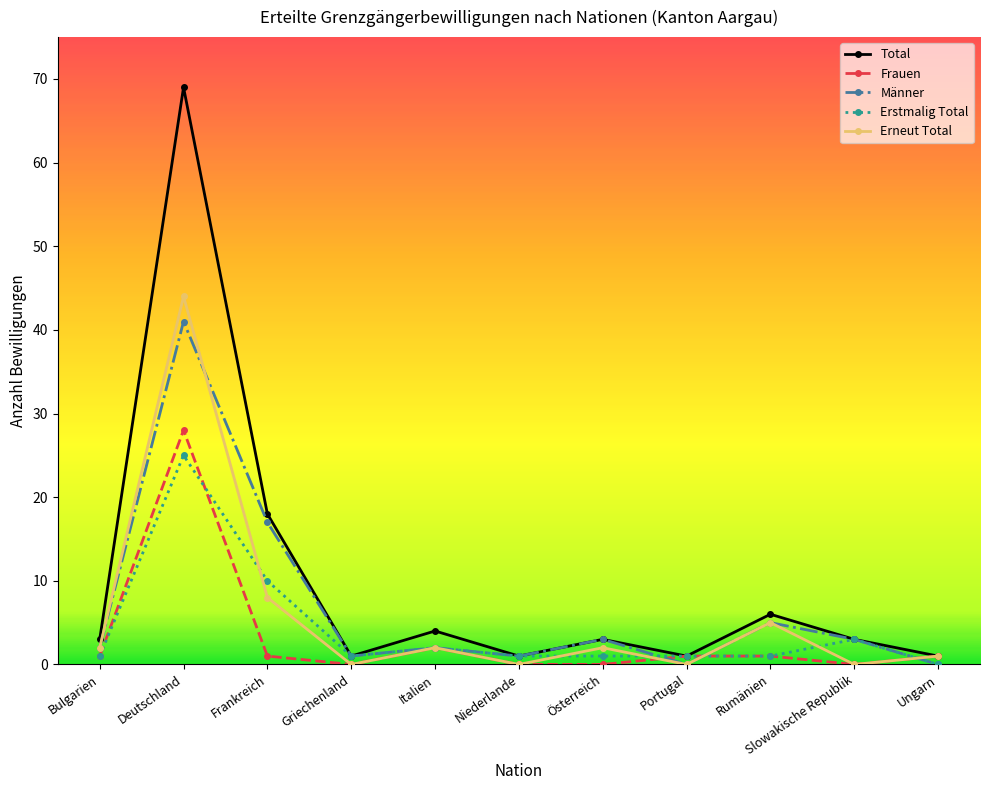

Which series has the widest spread of values?

Total